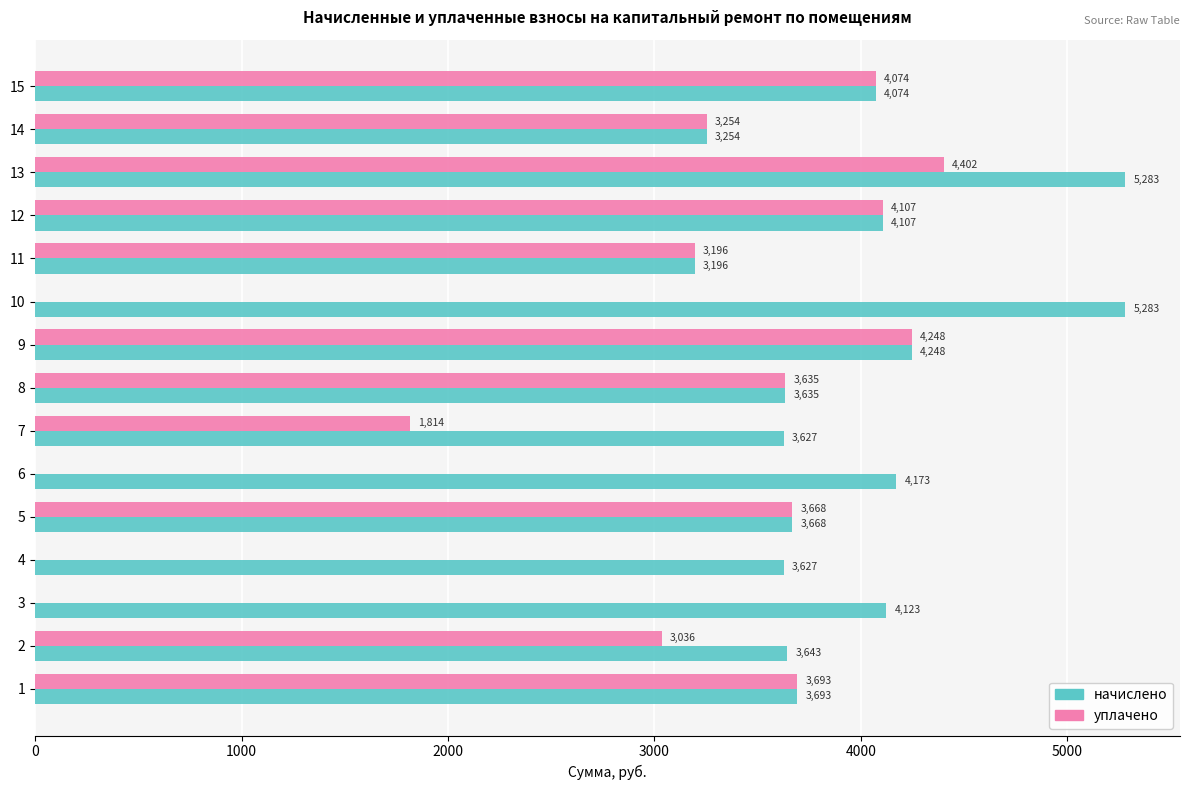

Which category has the highest value in the уплачено series?

13